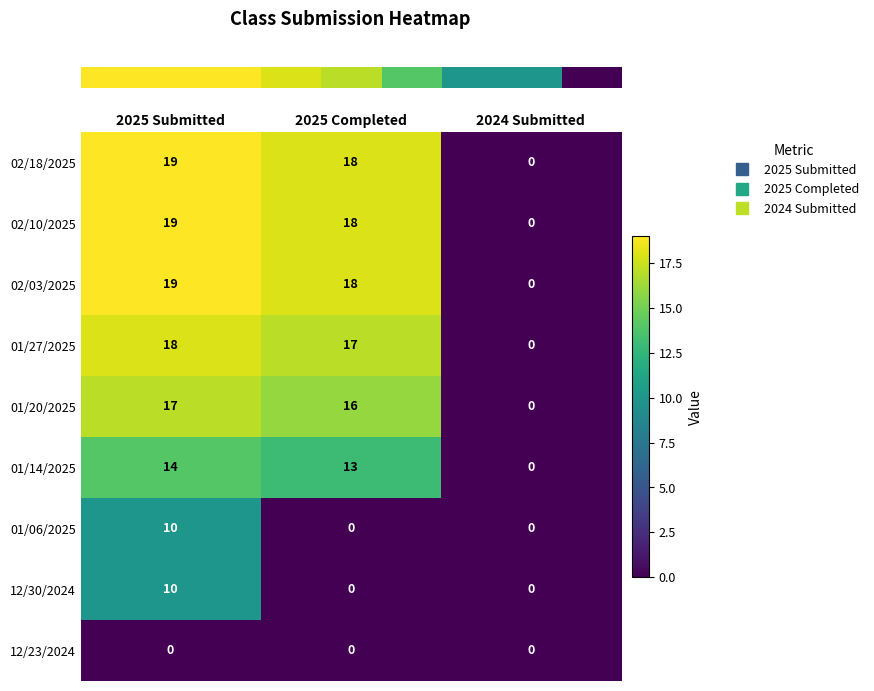

Which category has the highest value across all series?

2025 Submitted